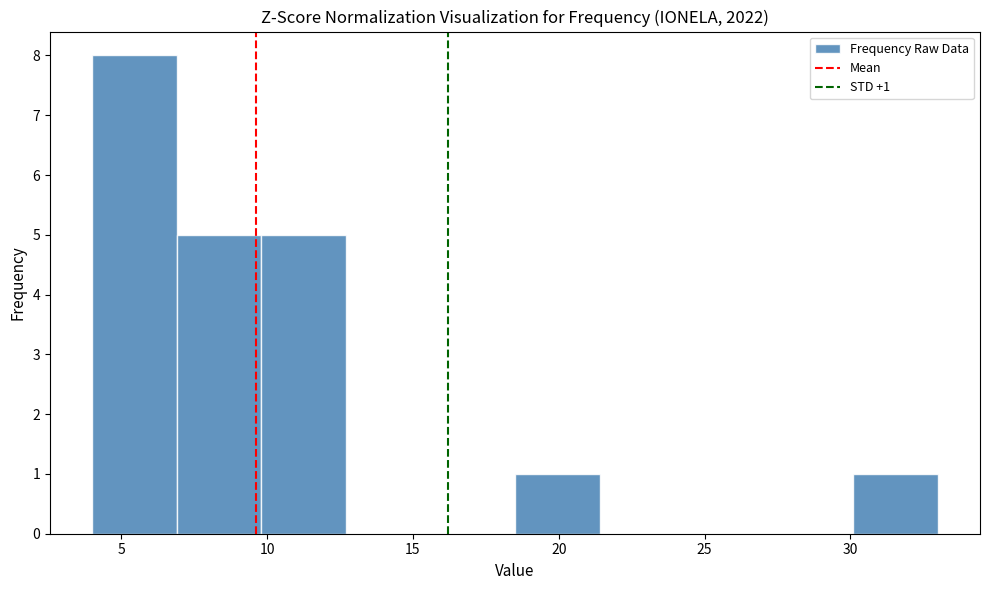

Which range on the x-axis has the tallest bar?

4.0 to 6.9